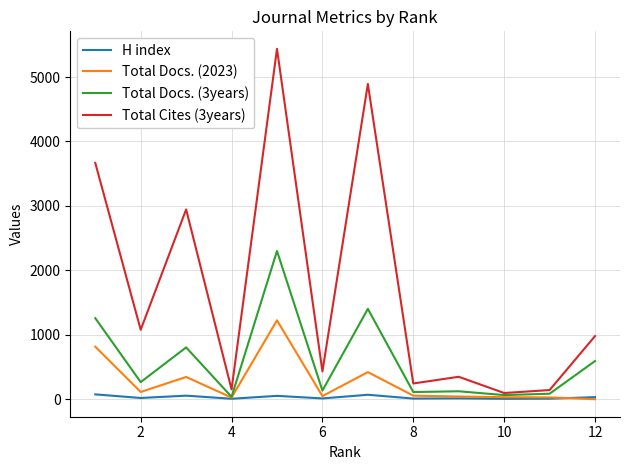

Which series has the largest range (max minus min)?

Total Cites (3years)